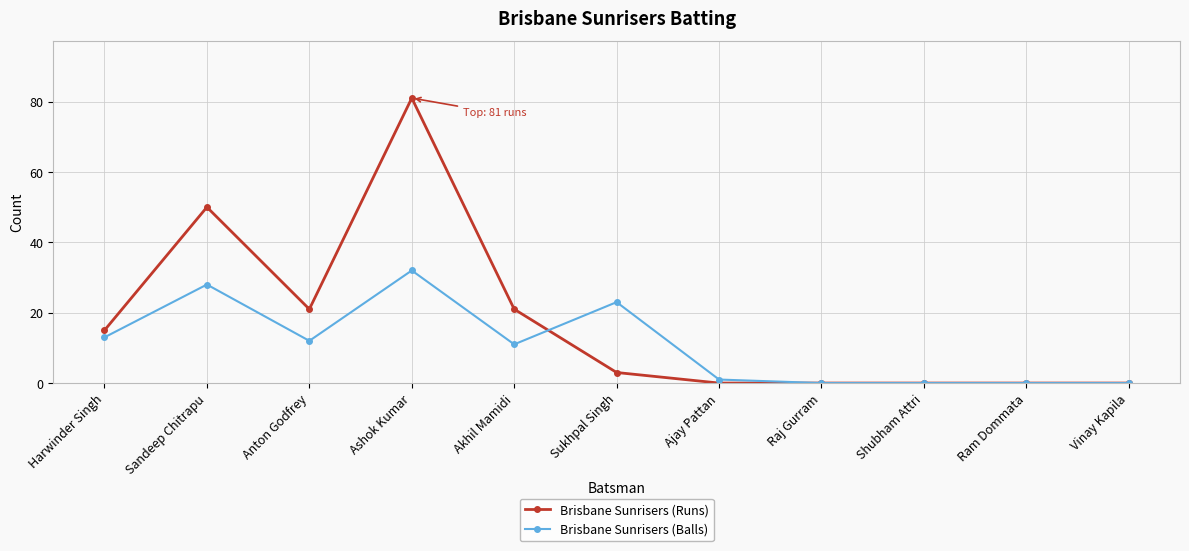

Which category has the highest value in the Brisbane Sunrisers (Runs) series?

Ashok Kumar